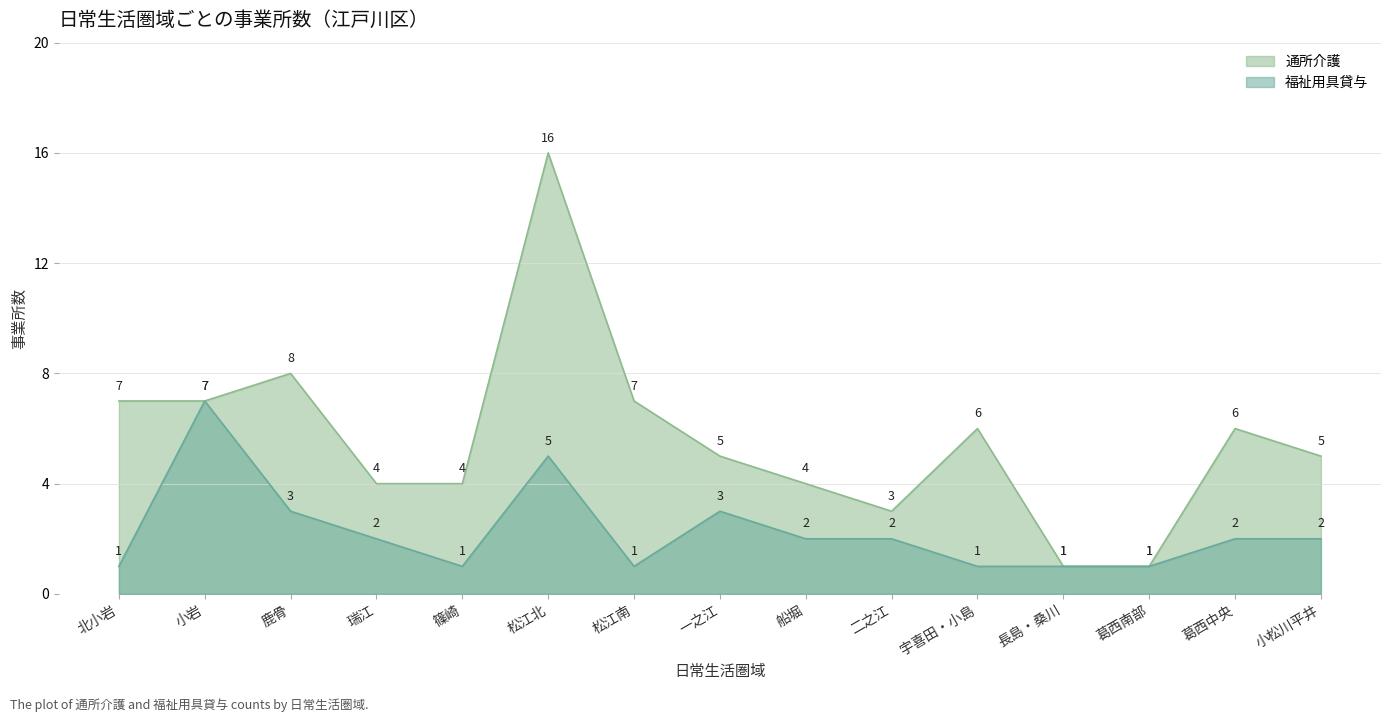

How many lines are shown in the chart?

2